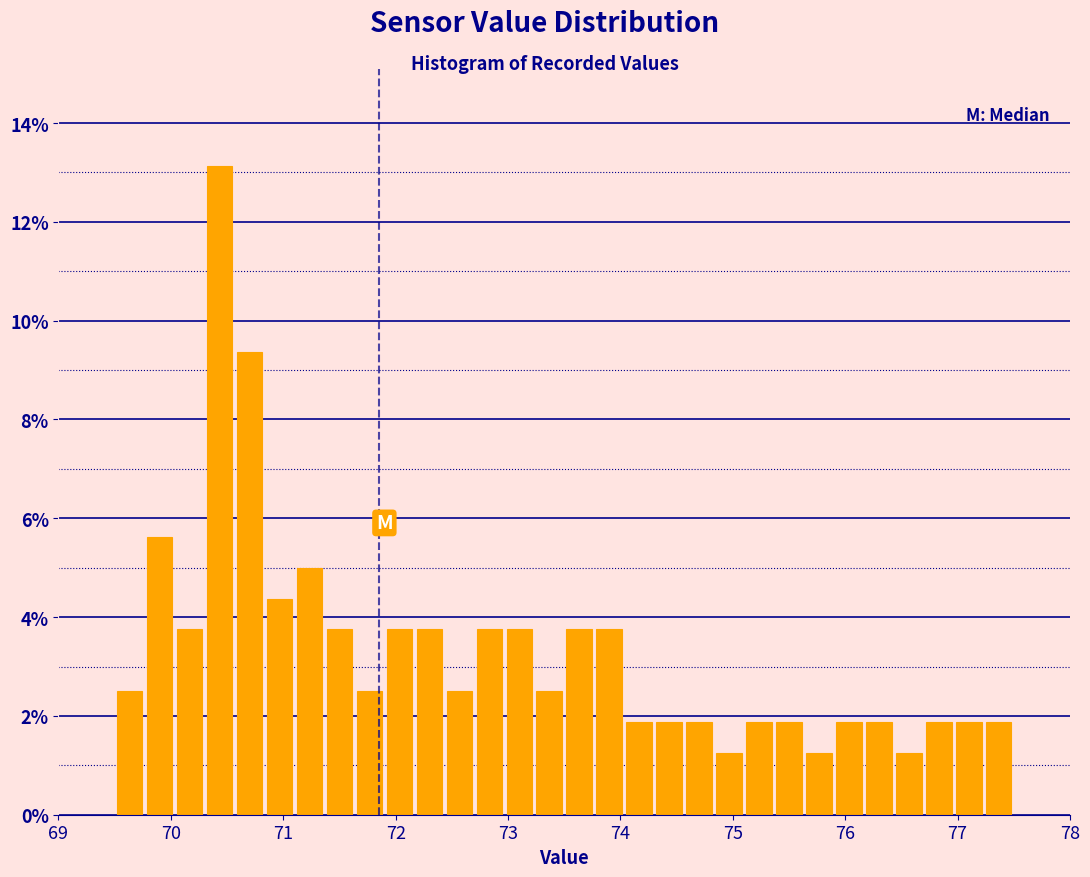

Around what value on the x-axis is the tallest bar? Give the approximate position of its centre, as read against the axis.

70.4